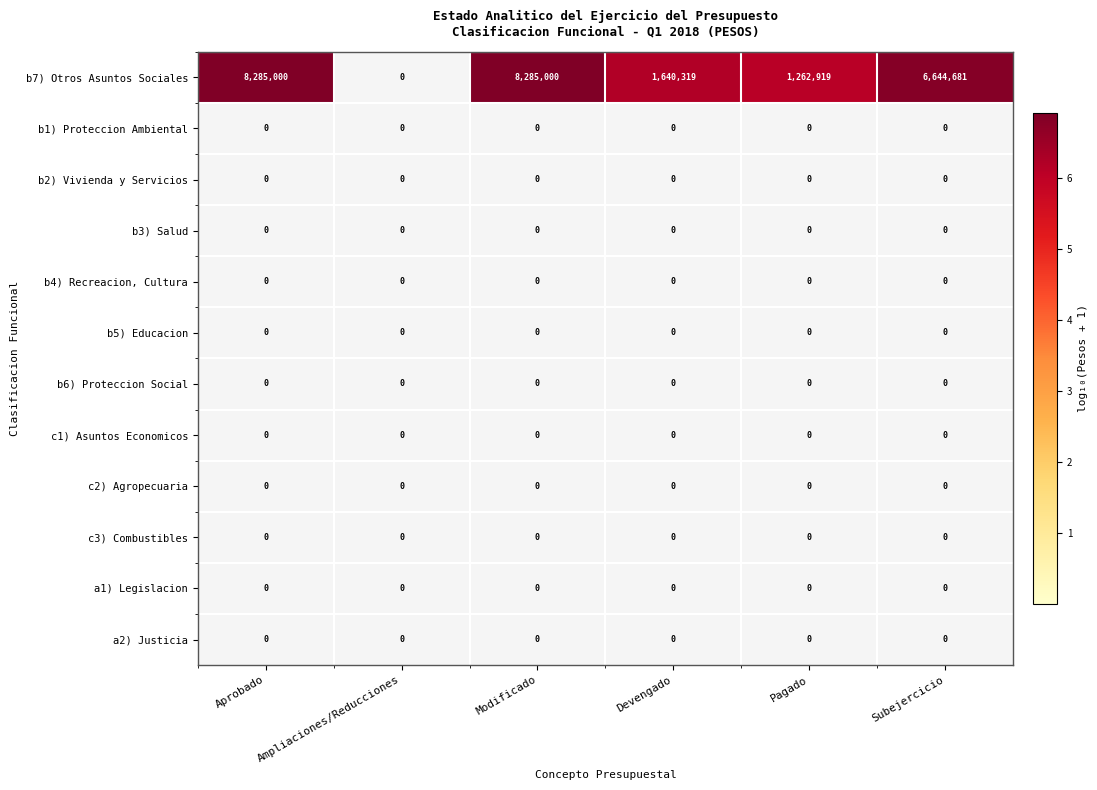

What is the total value across all series at Devengado?

1640319